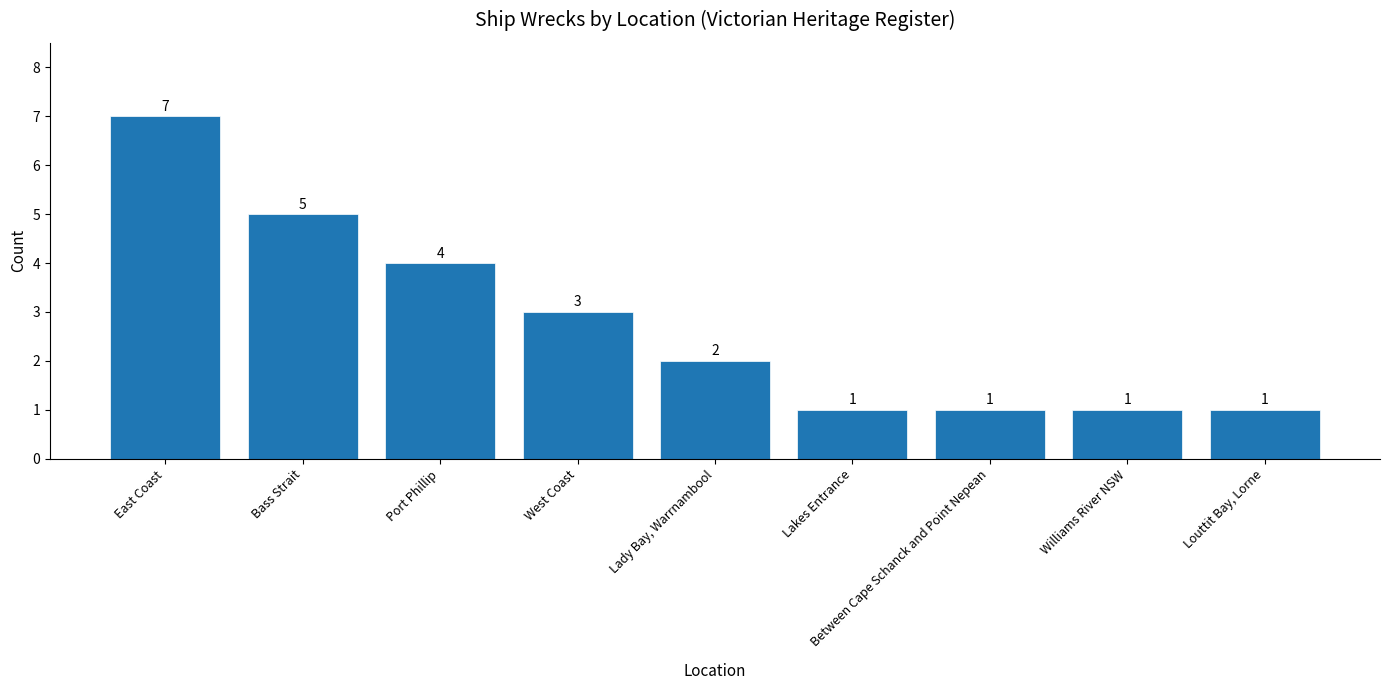

Which has a higher value, West Coast or Lady Bay, Warrnambool?

West Coast